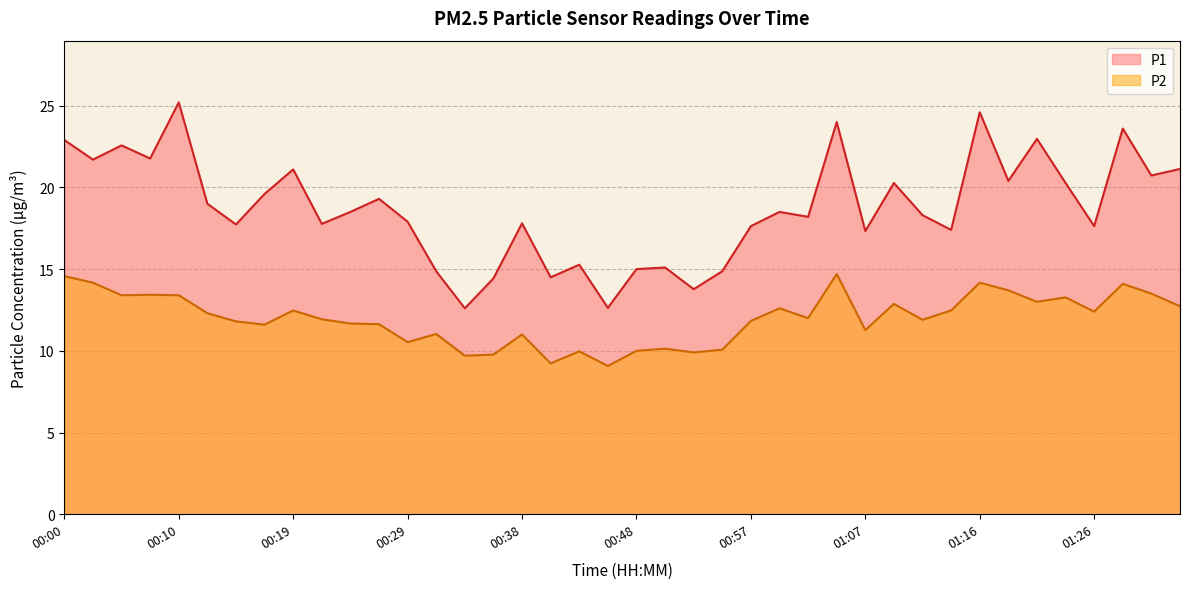

What is the sum of all P2 values?

479.3